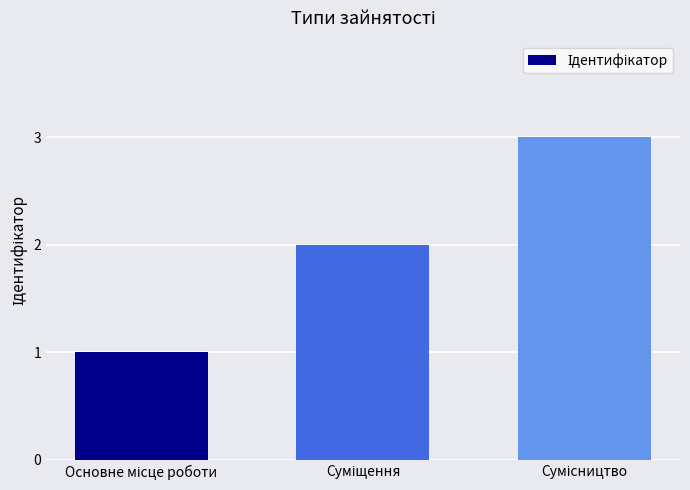

What is the maximum value shown in the chart?

3